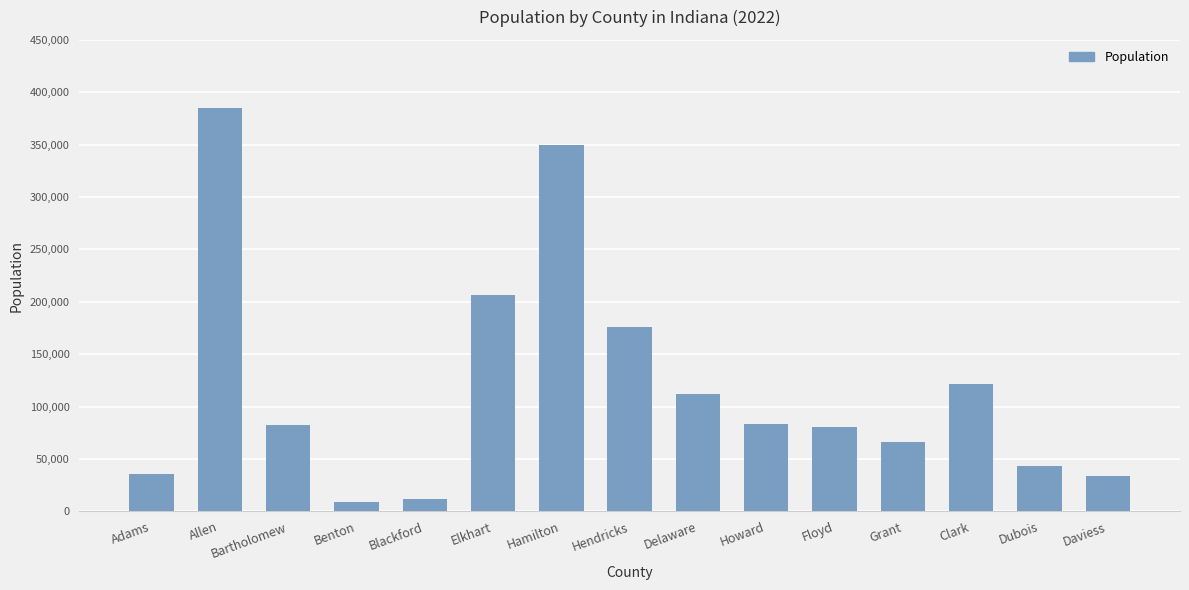

What is the maximum value shown in the chart?

385456